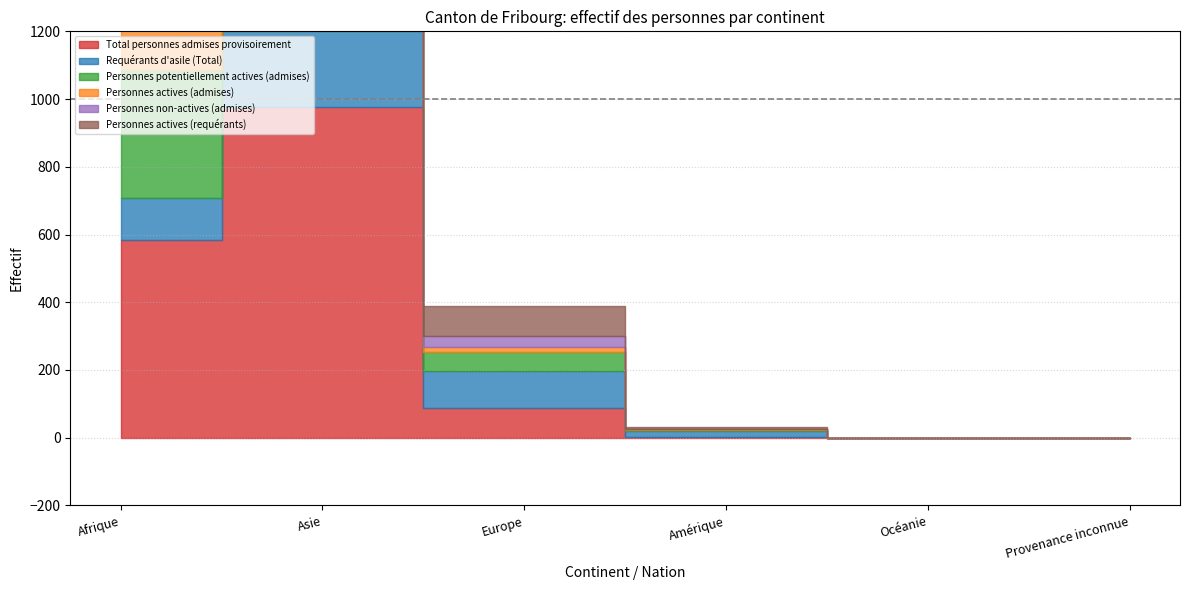

What is the value of the Personnes non-actives (admises) point at the 2nd from the left?

328